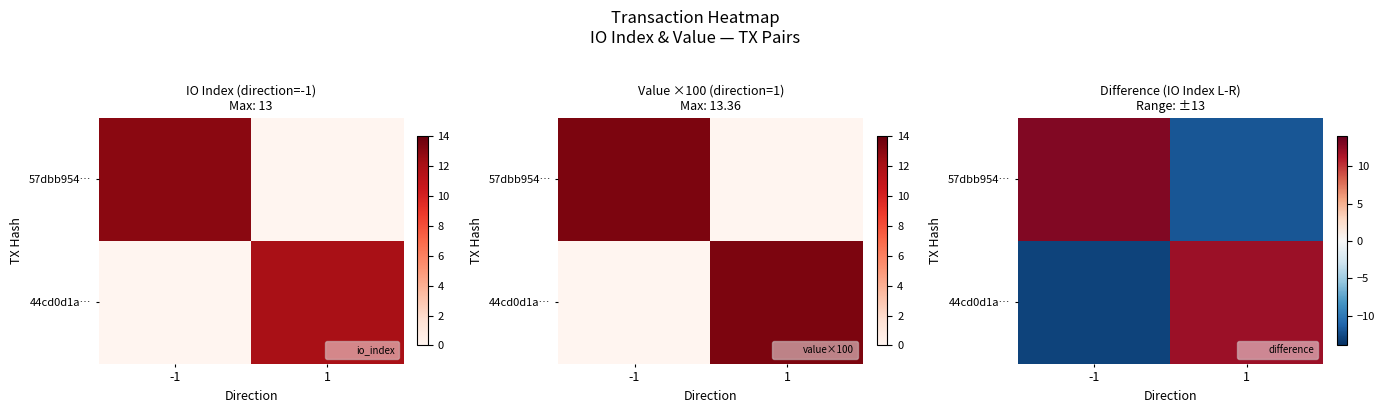

At which category does the chart reach its minimum across all series?

-1